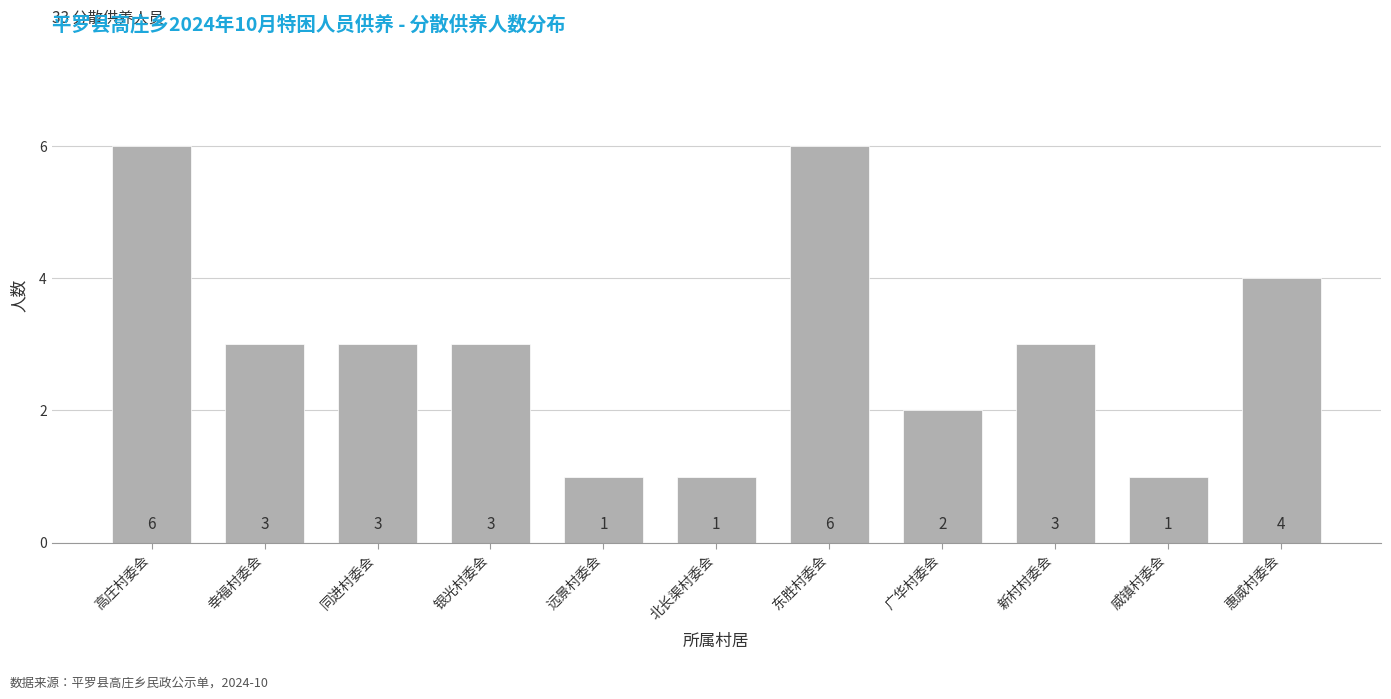

Reading left to right, what are all the values shown in this chart?

高庄村委会=6	幸福村委会=3	同进村委会=3	银光村委会=3	远景村委会=1	北长渠村委会=1	东胜村委会=6	广华村委会=2	新村村委会=3	威镇村委会=1	惠威村委会=4